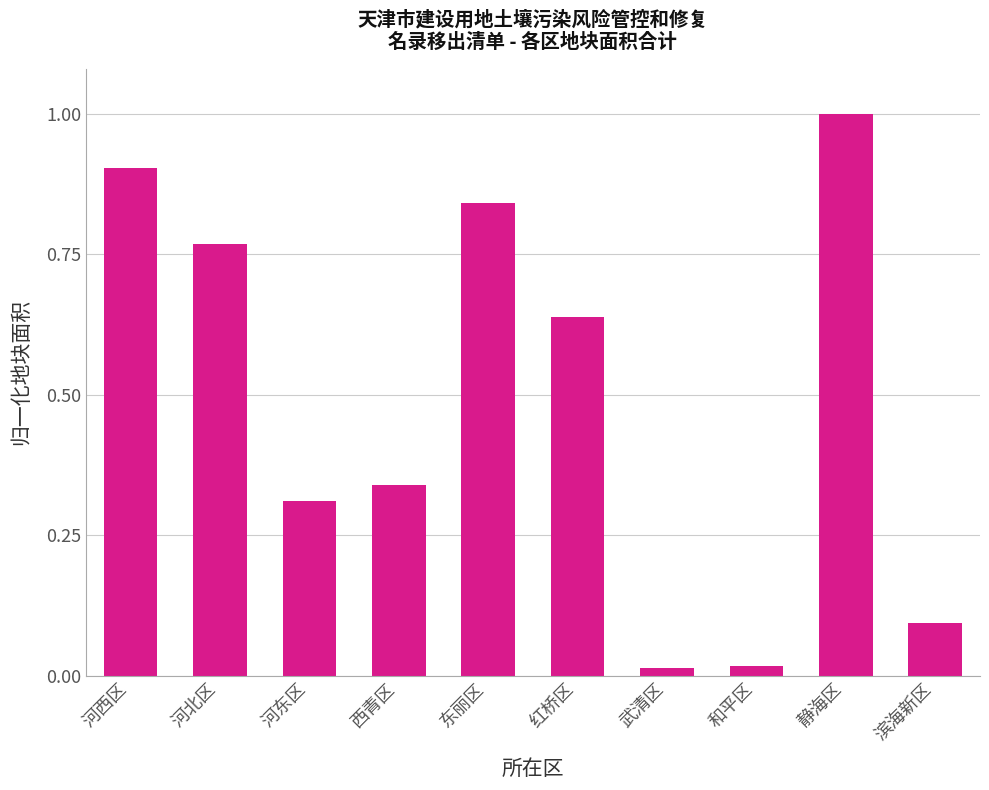

Which category has the highest value across all series?

静海区